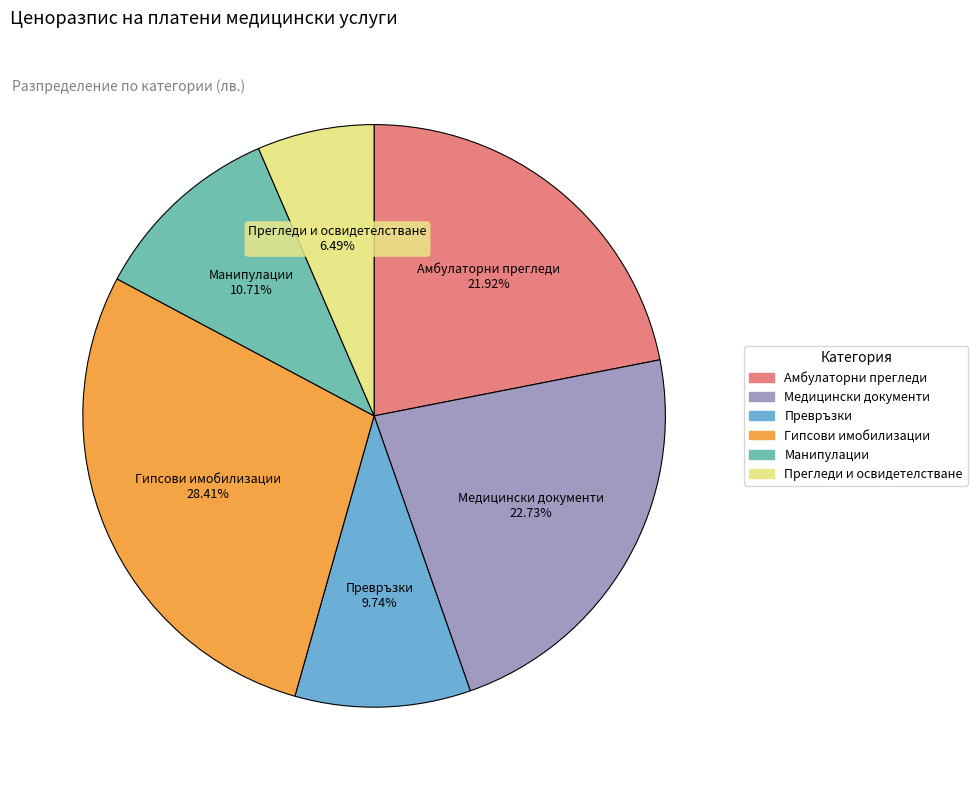

Which has a higher value, Амбулаторни прегледи or Медицински документи?

Медицински документи